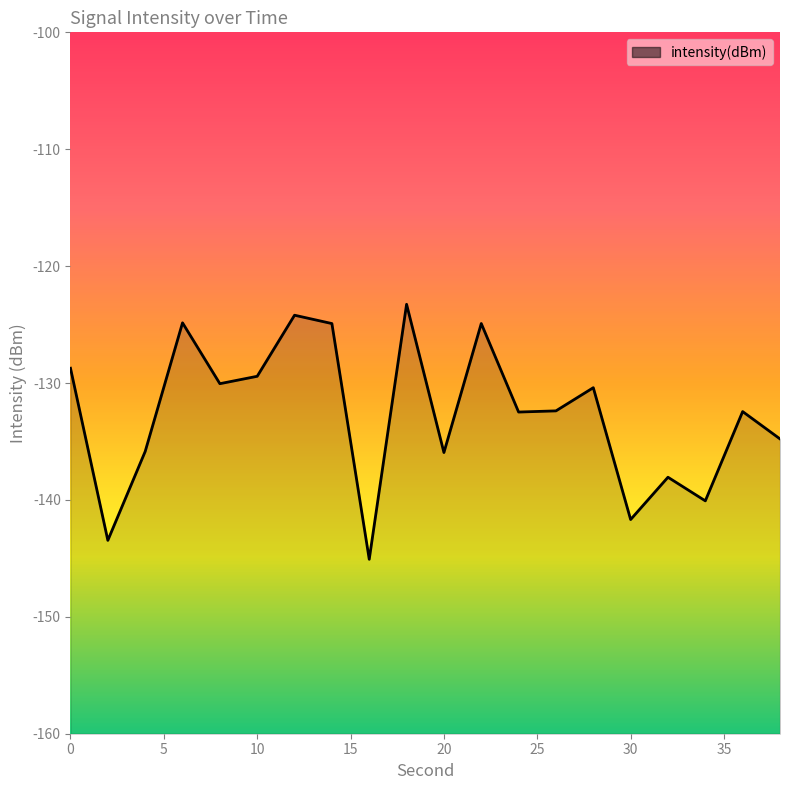

List the labels in order of value, smallest first.

16, 2, 30, 34, 32, 20, 4, 38, 24, 36, 26, 28, 8, 10, 0, 14, 22, 6, 12, 18